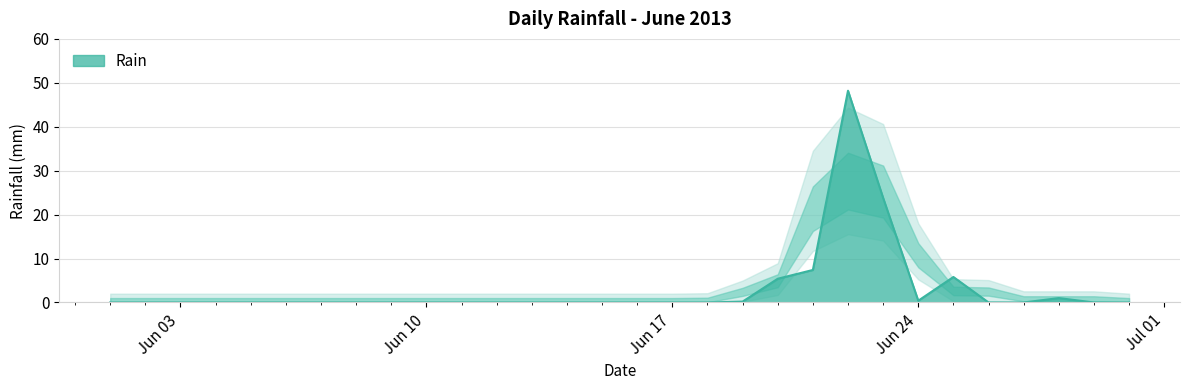

How many lines are shown in the chart?

1